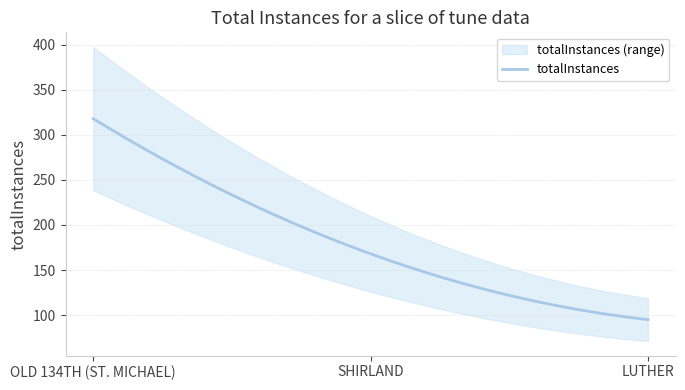

List the labels in order of value, largest first.

OLD 134TH (ST. MICHAEL), SHIRLAND, LUTHER